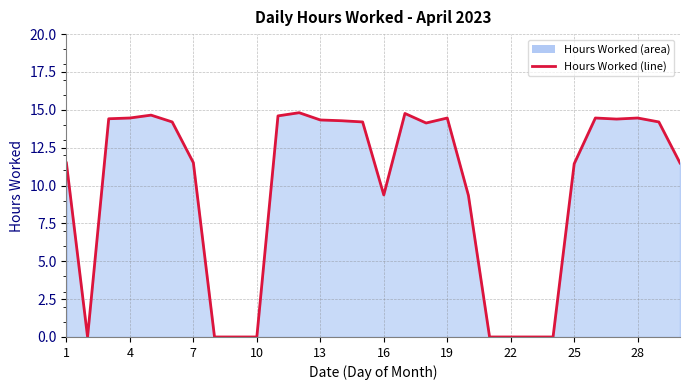

The chart shows a value of 11.4 at 25. True or false?

True